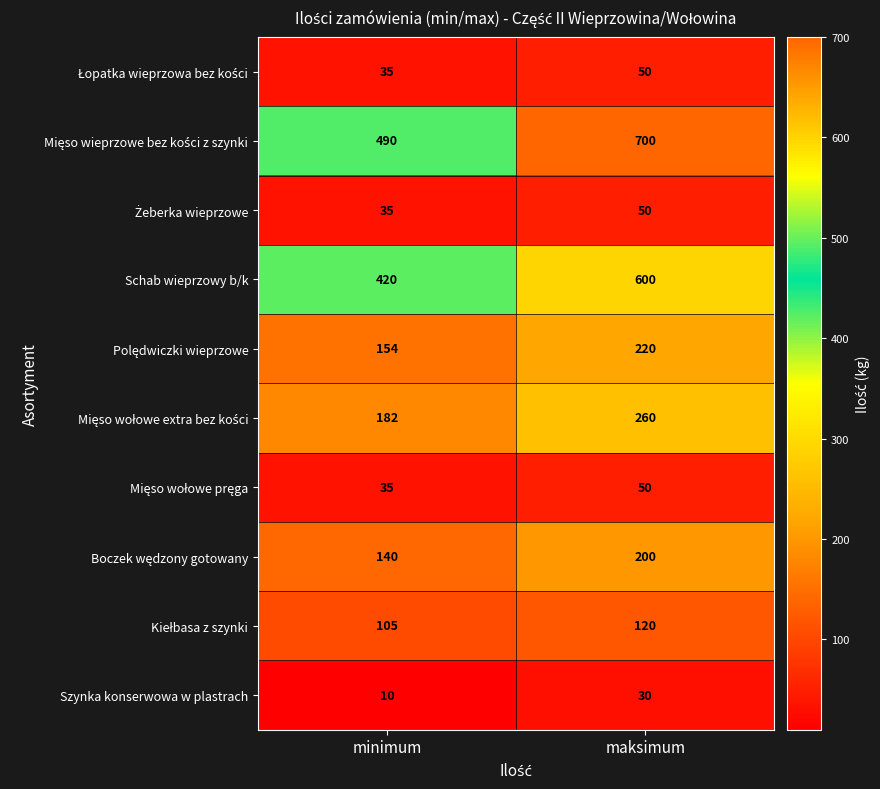

What is the difference between the Schab wieprzowy b/k values at minimum and maksimum?

180